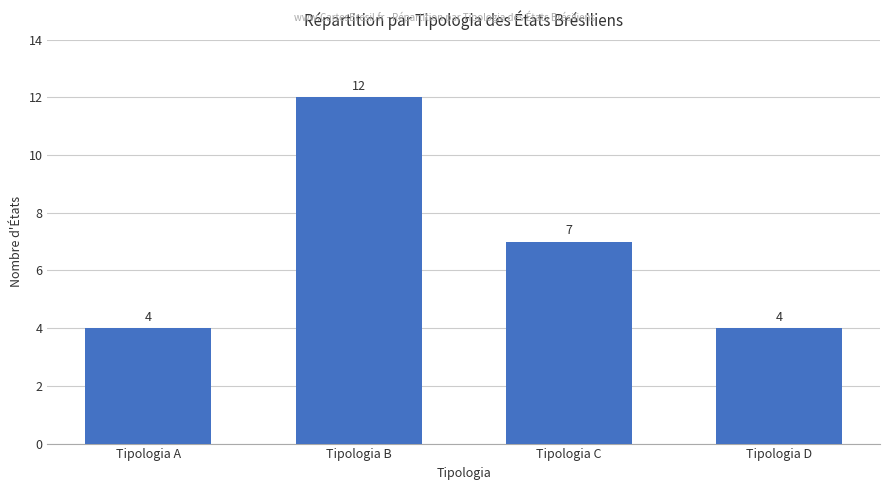

Count the values in the range 4 to 12.

4